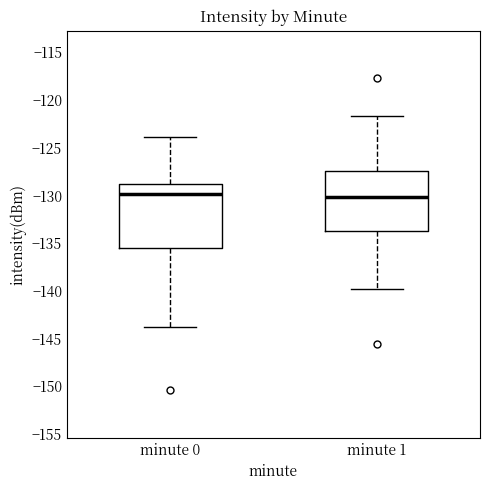

Where is the lower edge of the box for minute 0 on the y-axis? The values are not printed on the chart, so give them approximately, as read against the axis.

-135.5